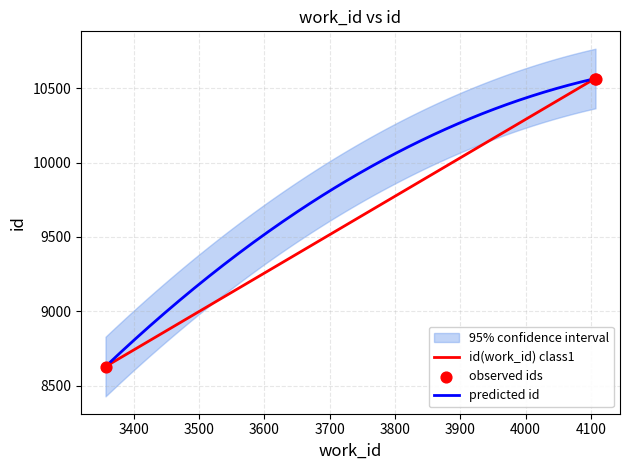

Which has a higher value, 4106 or 3357?

4106